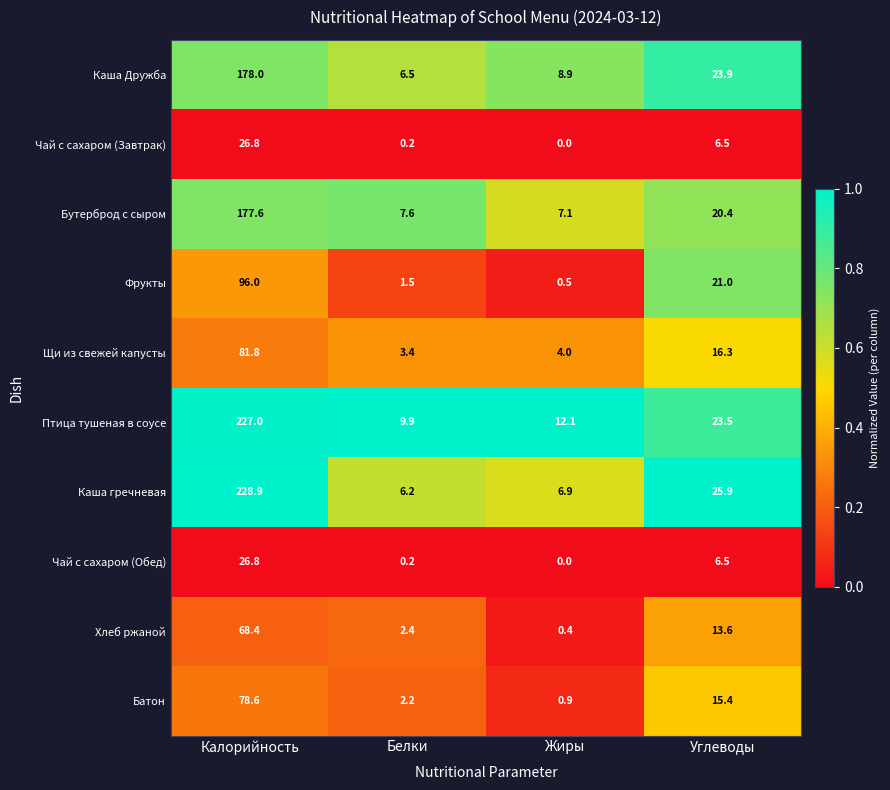

What is the difference between the highest and lowest values at Калорийность?

202.1